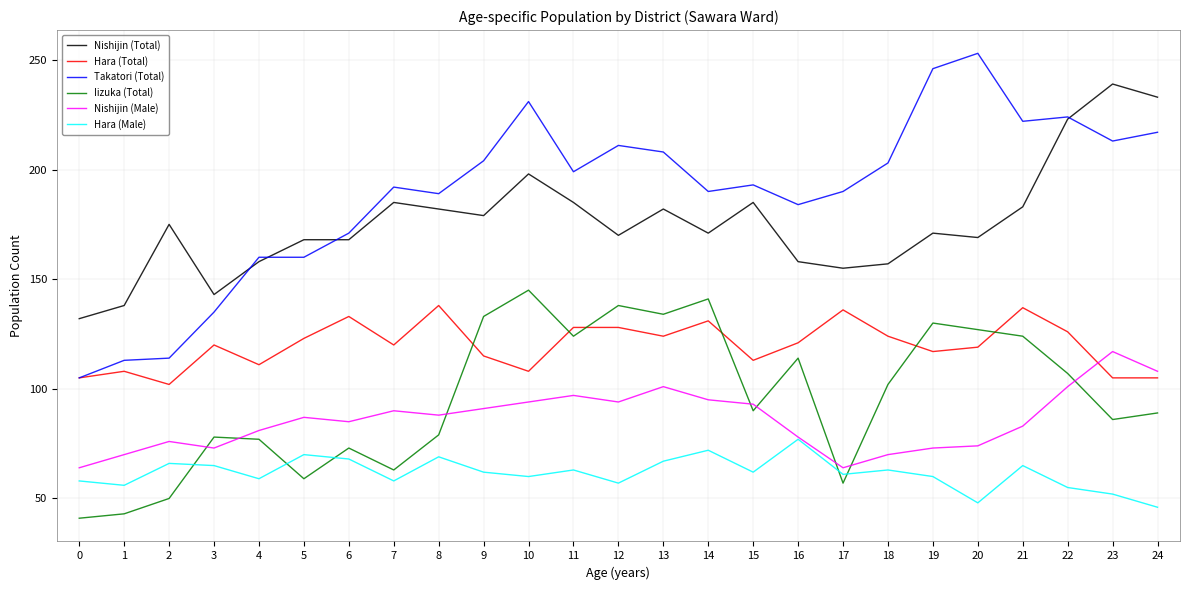

The Iizuka (Total) series shows 240 at 10. True or false?

False